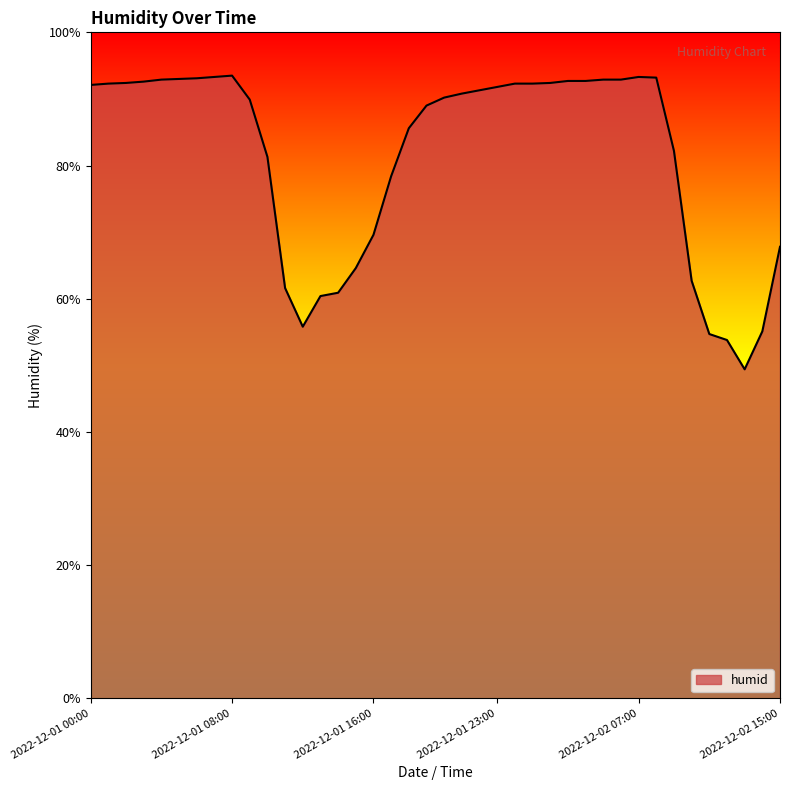

What is the greatest value displayed?

93.5